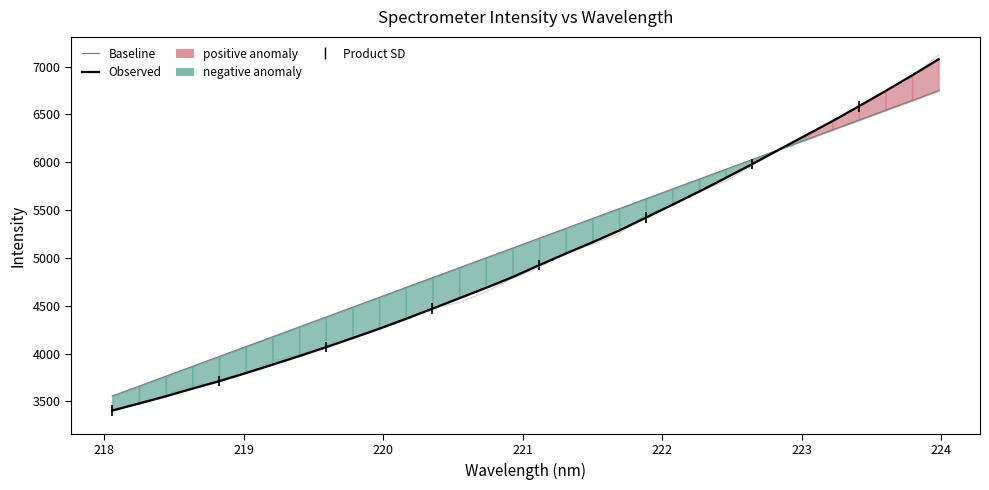

Rank the series by their maximum value, from highest to lowest.

Observed, Baseline